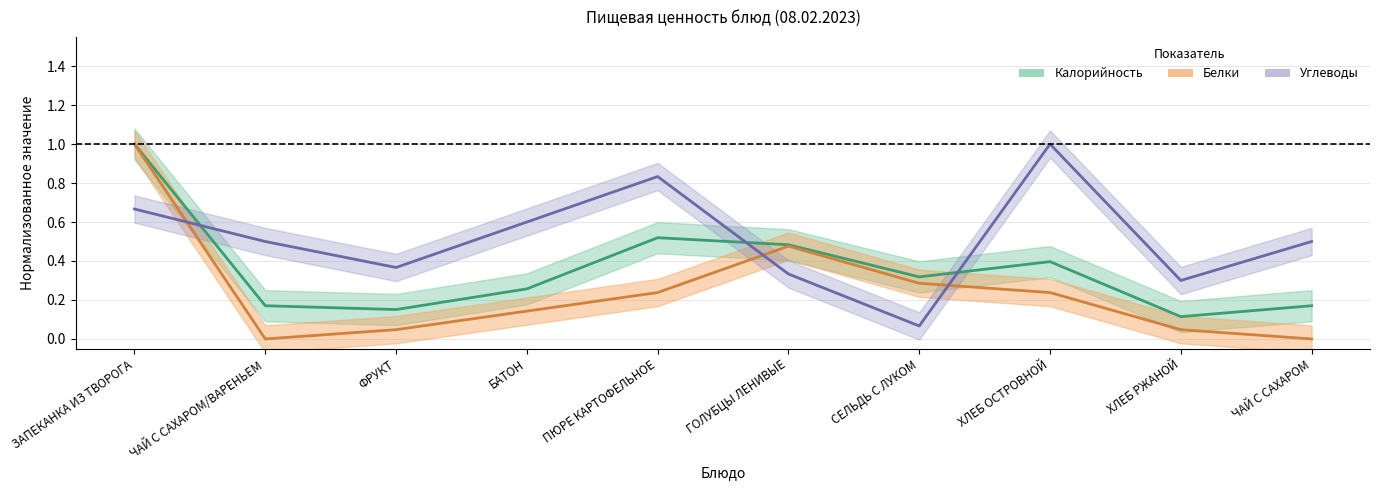

How many values in the Белки series exceed 0?

8